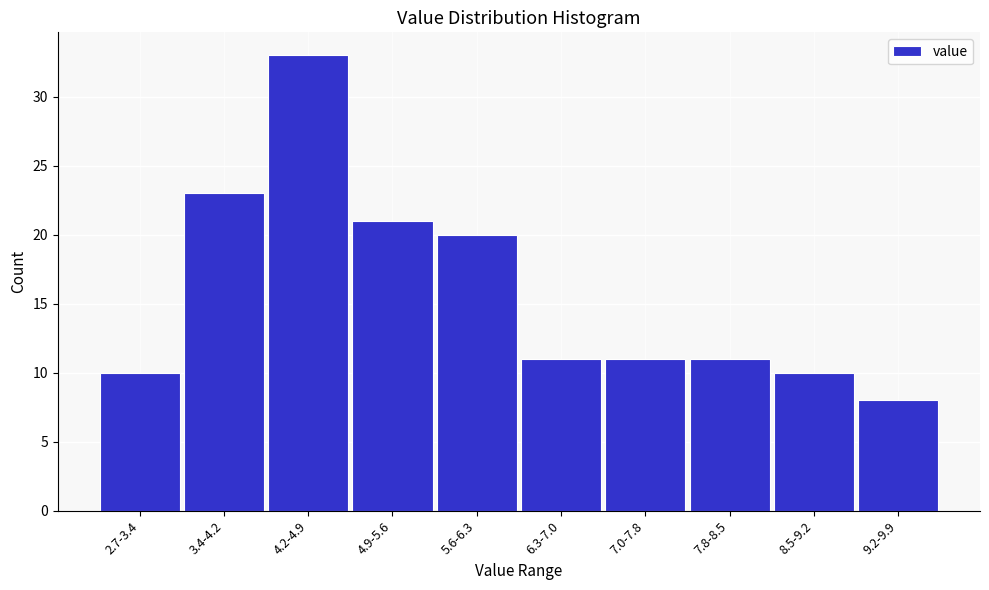

Reading left to right, extract all data points from this chart.

10	23	33	21	20	11	11	11	10	8